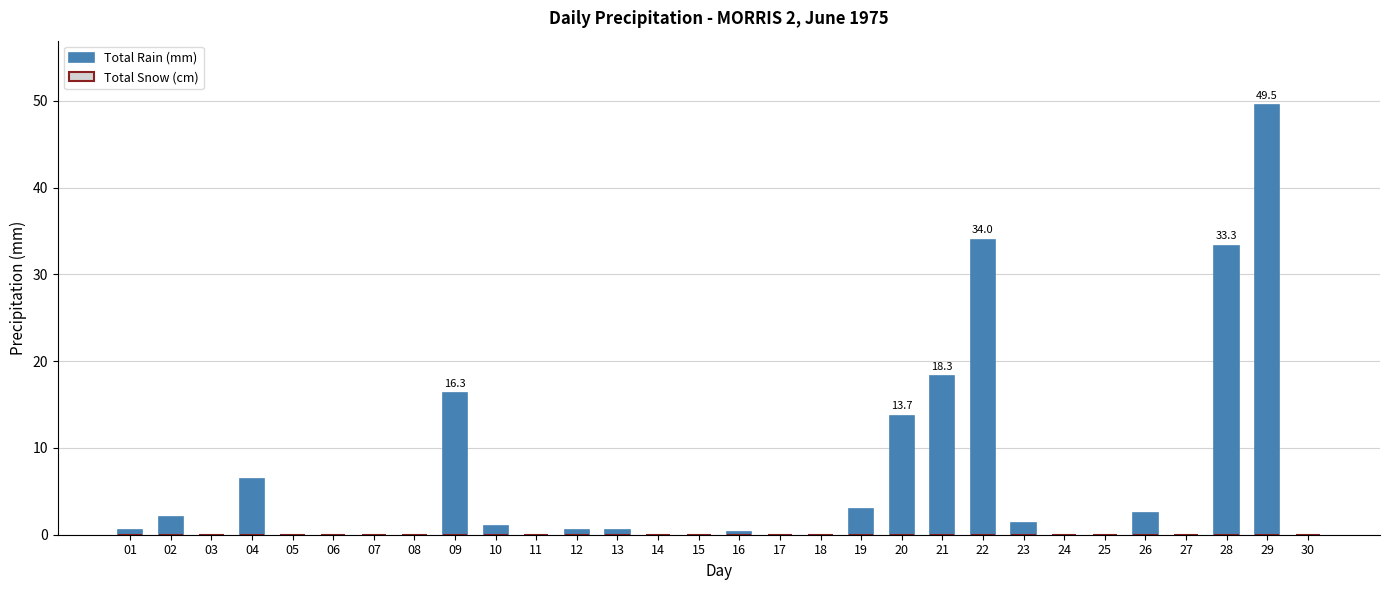

True or false: the data shows -15.9 at 18.

False